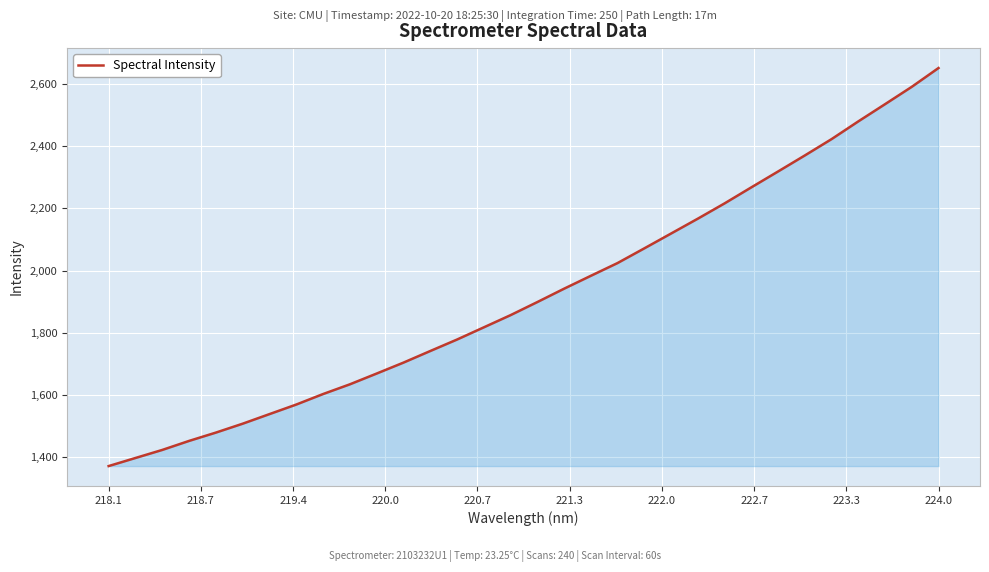

What is the maximum value shown in the chart?

2650.9